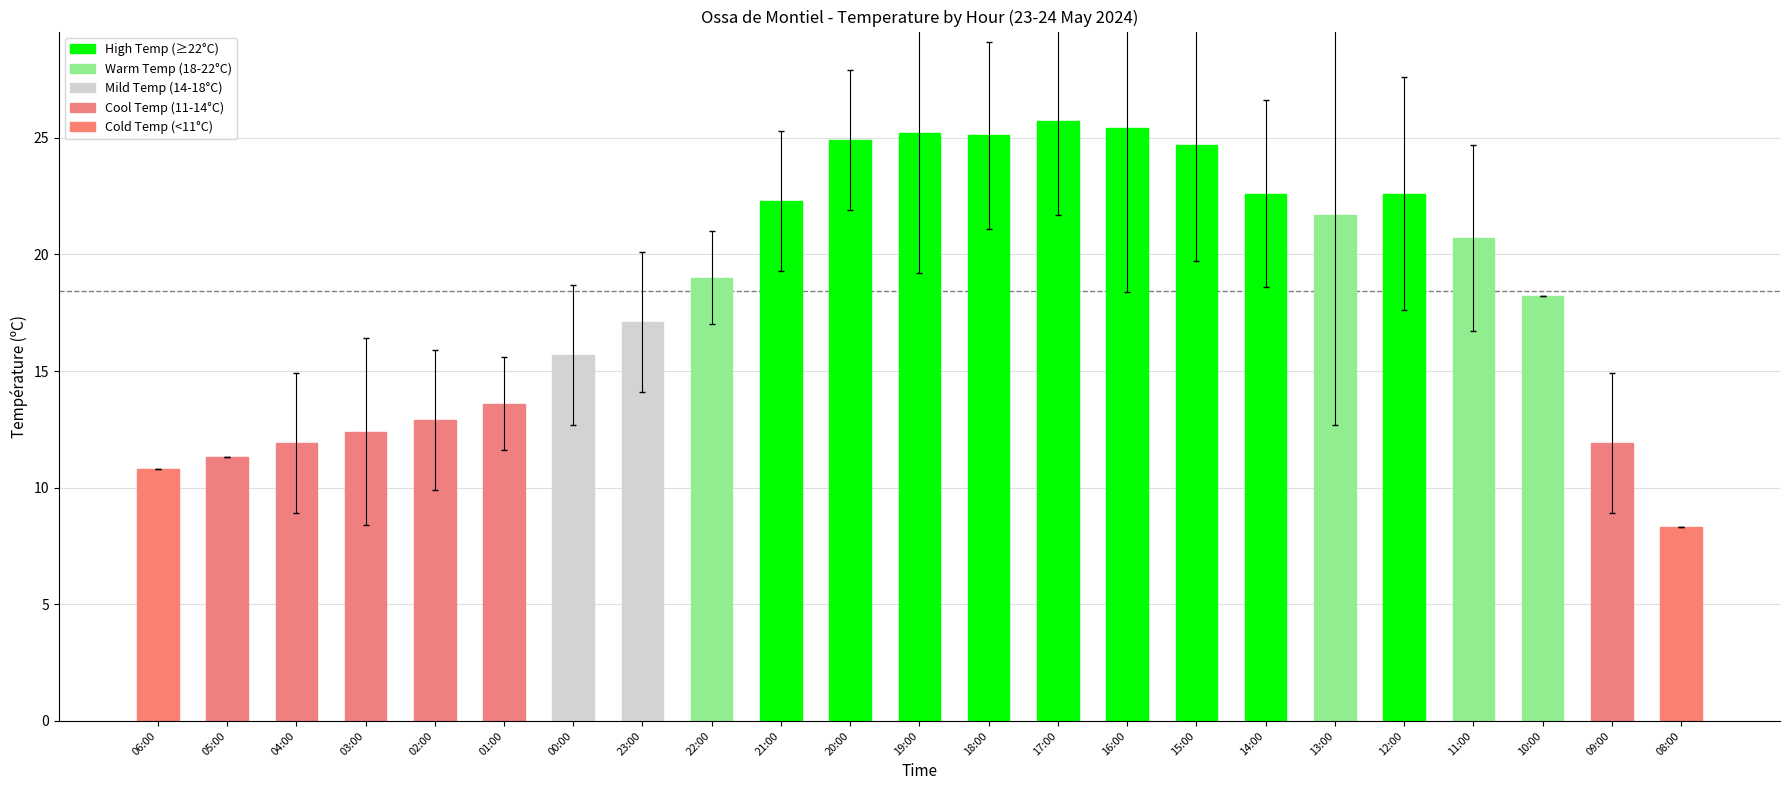

The value at 12:00 is 39.7. True or false?

False